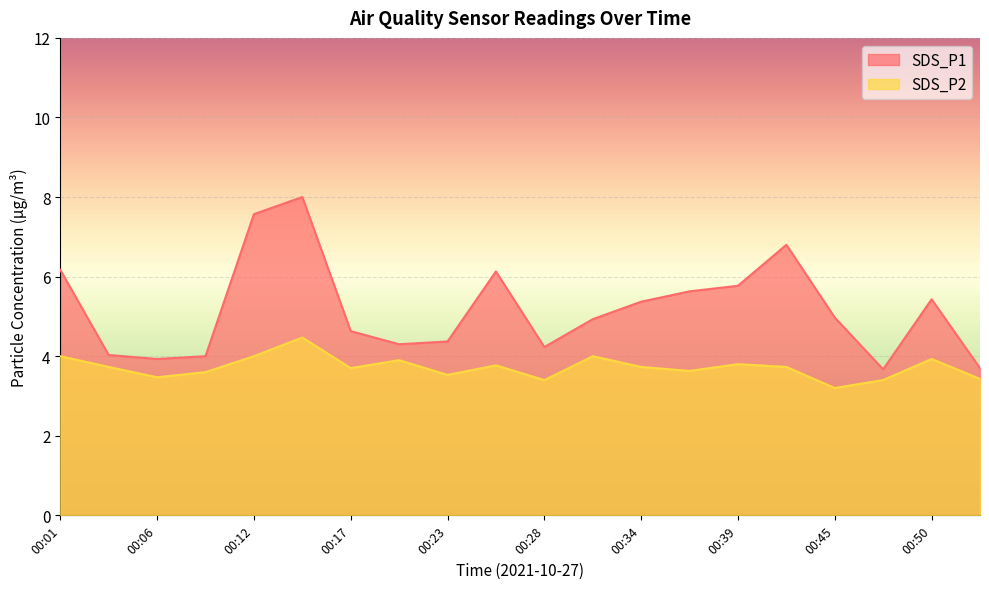

Between 00:12 and 00:36, which series saw the biggest shift?

SDS_P1